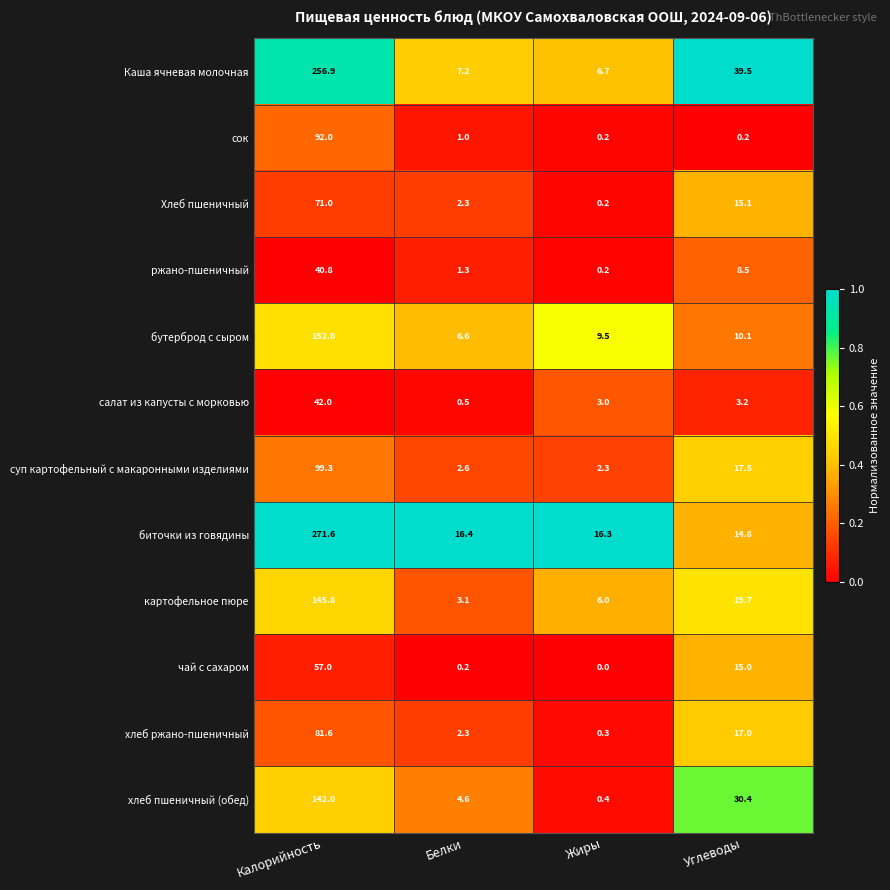

Which series has the largest total across all categories?

биточки из говядины